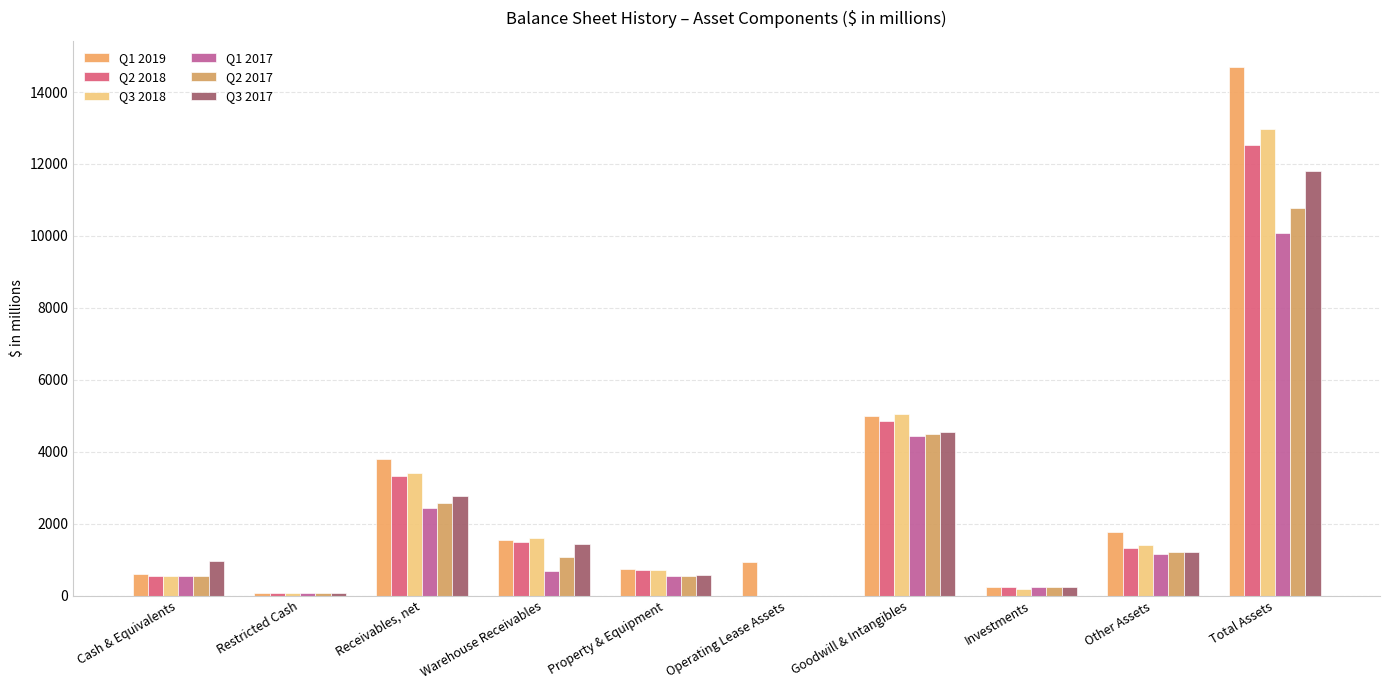

What is the spread (max minus min) of values at Warehouse Receivables?

912.9